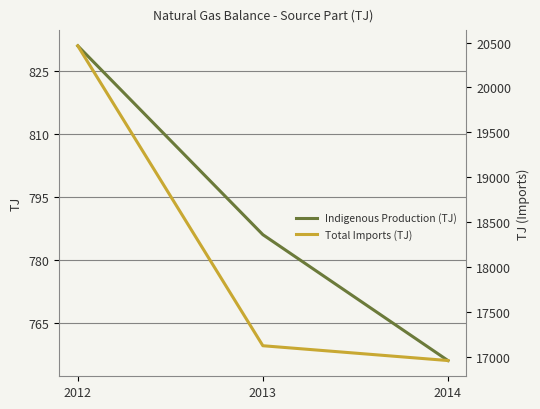

What is the approximate value of Total Imports (TJ) at 2013?

17123